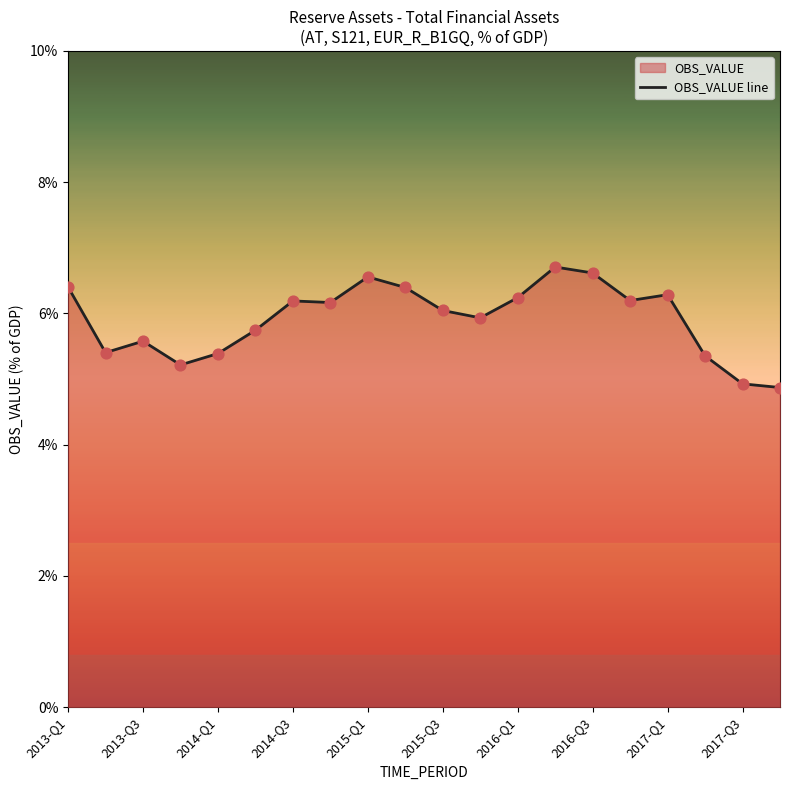

Between 2013-Q3 and 2016-Q1, which is larger?

2016-Q1